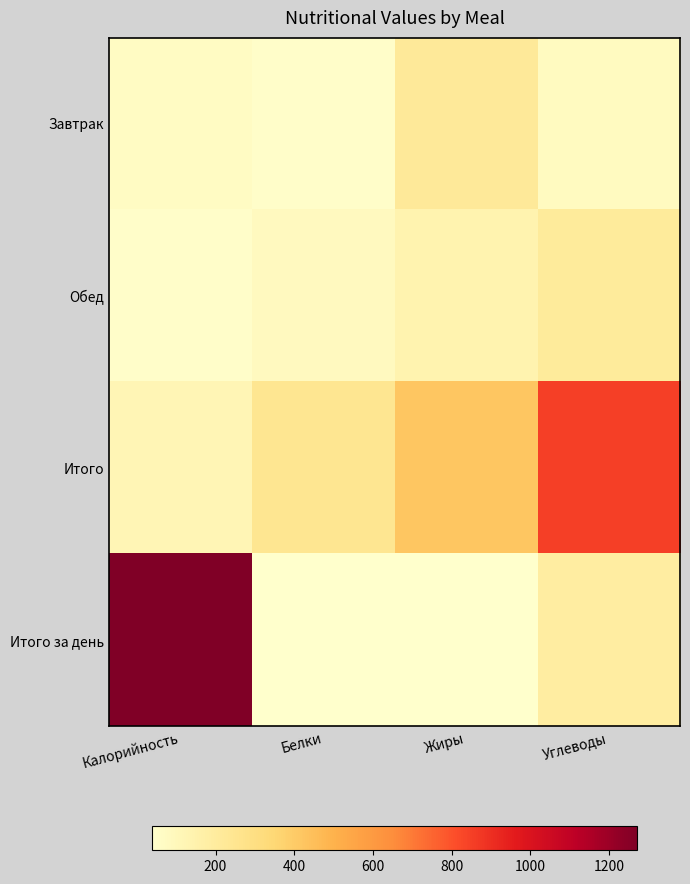

Reading left to right, extract all data points from this chart.

Завтрак: Калорийность=71	Белки=51	Жиры=220	Углеводы=79
Обед: Калорийность=50	Белки=86	Жиры=143	Углеводы=208
Итого: Калорийность=117	Белки=247	Жиры=421	Углеводы=851
Итого за день: Калорийность=1272	Белки=42	Жиры=38	Углеводы=191